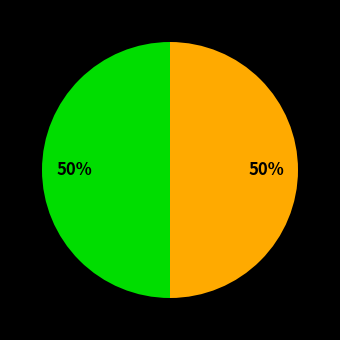

To the nearest percent, what is the average slice percentage?

50%